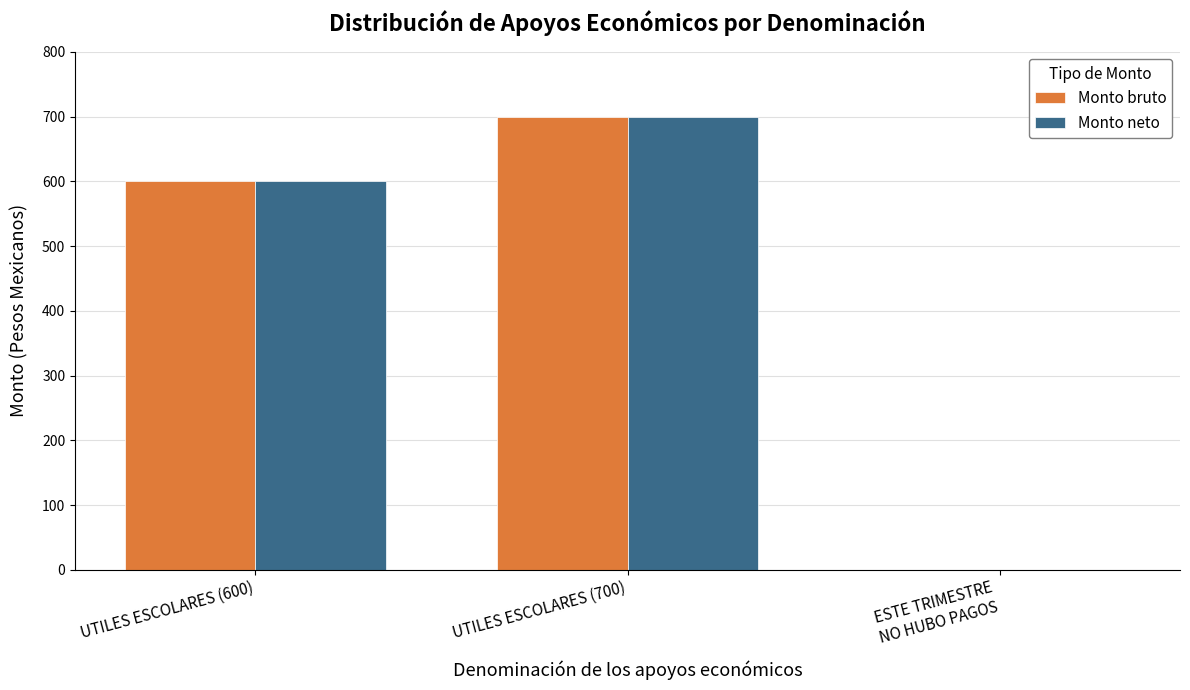

How many Monto bruto values are between 0 and 700?

3